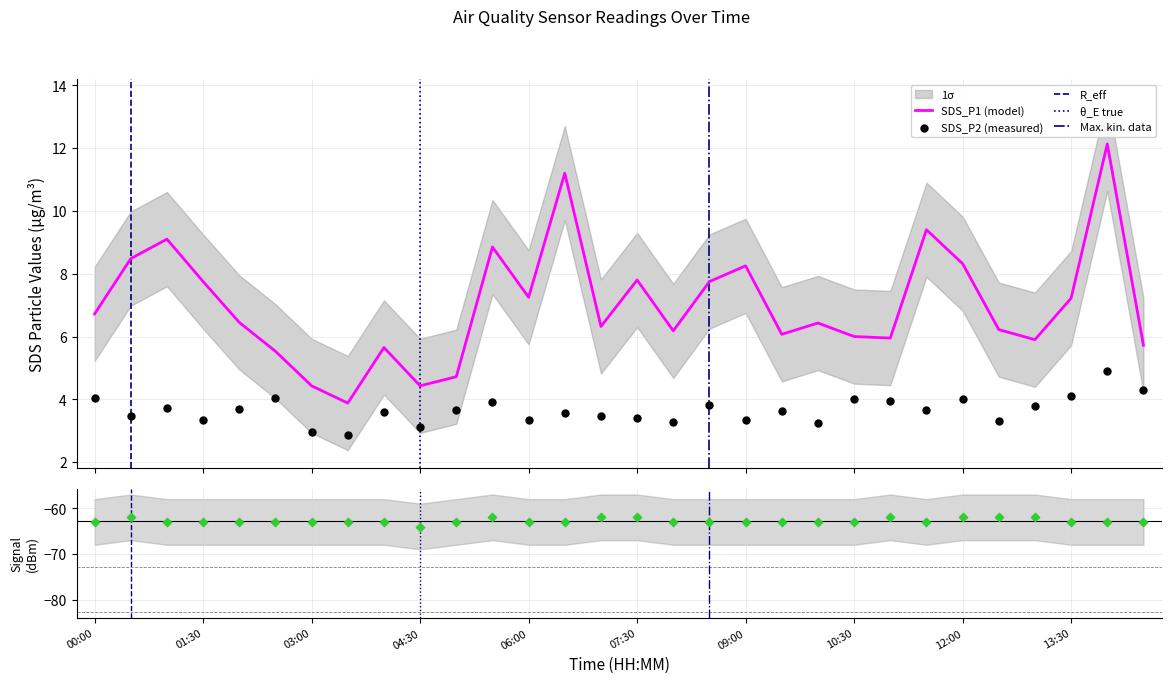

What is the total value across all series at 13:00?

-52.3